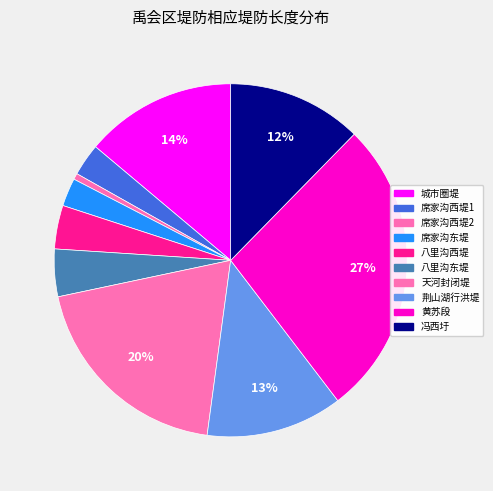

The 黄苏段 slice represents 27% of the pie. True or false?

True